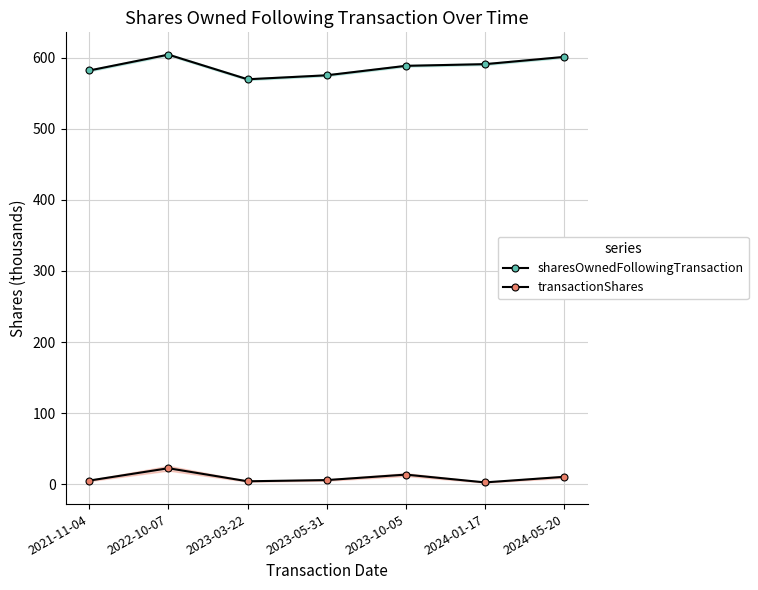

Count the number of data series in this chart.

2